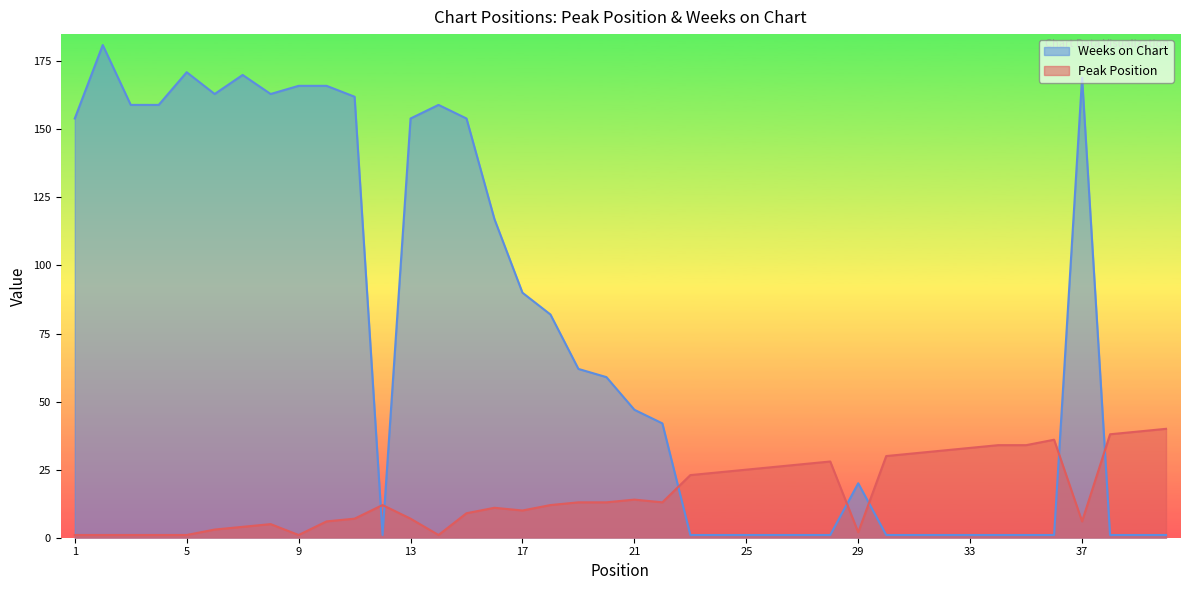

Which series changed the most between 25 and 35?

Peak Position